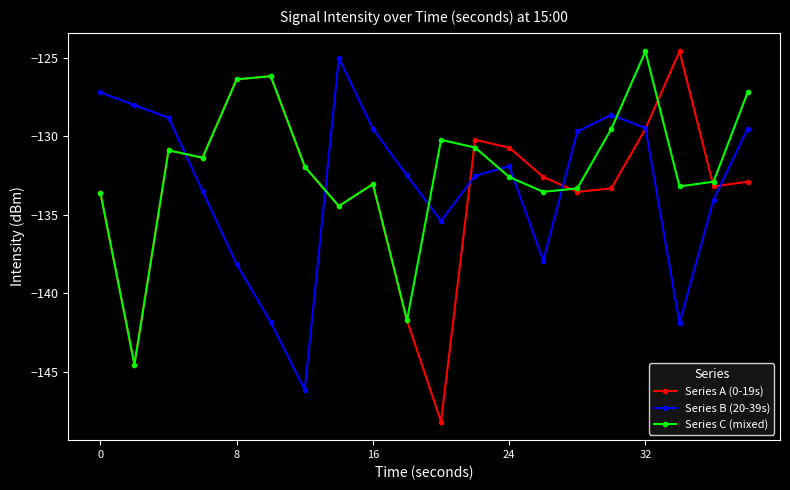

Which series has the widest spread of values?

Series A (0-19s)